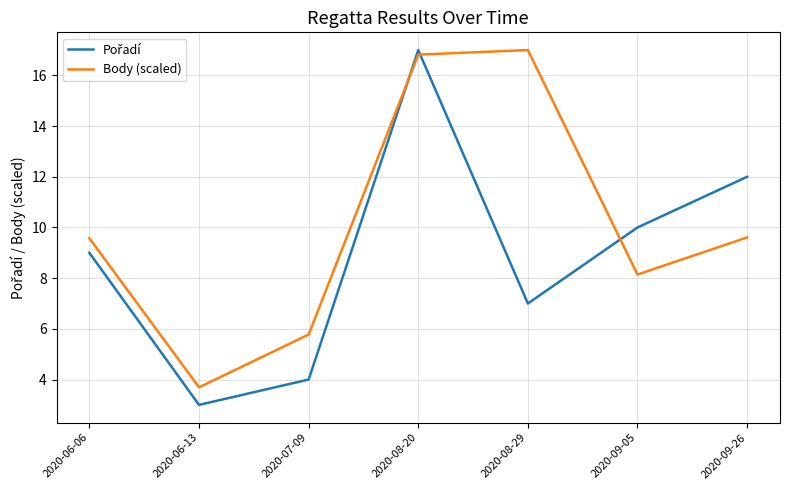

What is the greatest value displayed?

17.0